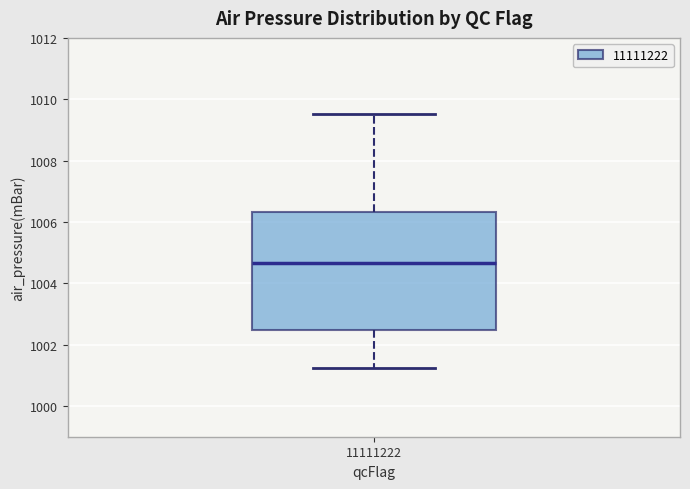

Where is the upper edge of the box at x = 11111222 on the y-axis? The values are not printed on the chart, so give them approximately, as read against the axis.

1006.4